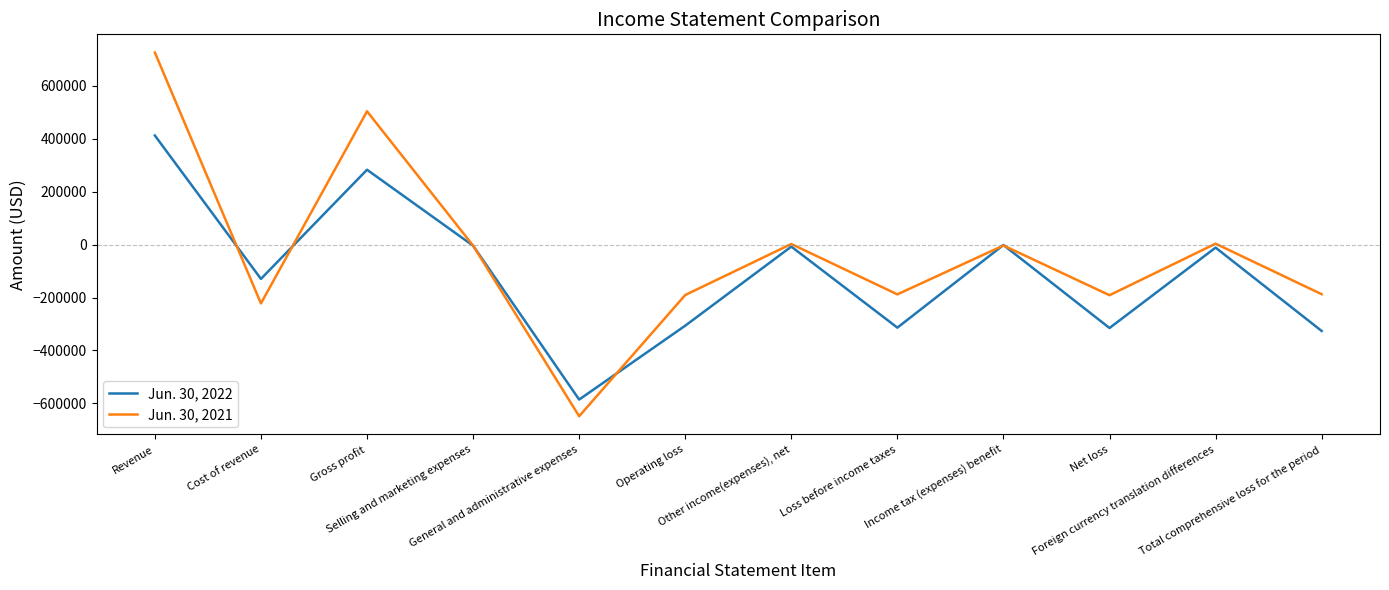

Which series has the largest total across all categories?

Jun. 30, 2021